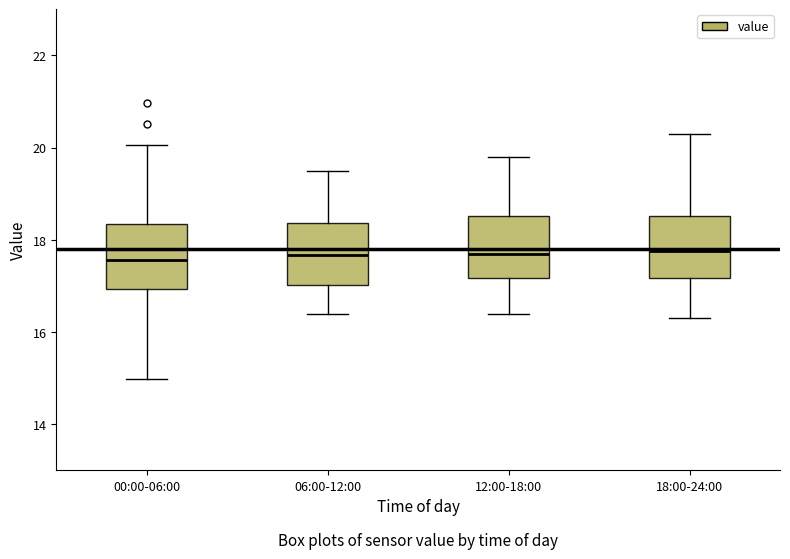

Reading left to right, read every box against the y-axis: the position of its median line, the range the box covers, and the ends of its whiskers. The values are not printed on the chart, so give them approximately, as read against the axis.

00:00-06:00: median 17.6, box 17.0 to 18.4, whiskers 15.0 to 20.0
06:00-12:00: median 17.6, box 17.0 to 18.4, whiskers 16.4 to 19.6
12:00-18:00: median 17.8, box 17.2 to 18.6, whiskers 16.4 to 19.8
18:00-24:00: median 17.8, box 17.2 to 18.6, whiskers 16.4 to 20.4